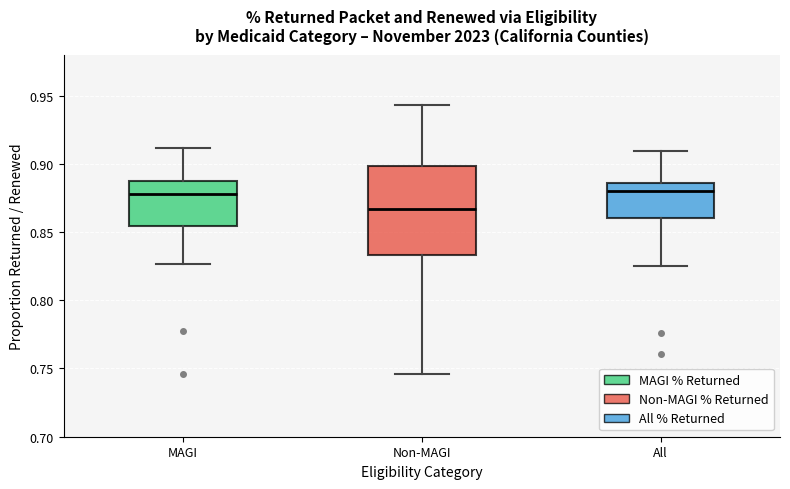

Where does the median line of the box for Non-MAGI sit on the y-axis? The values are not printed on the chart, so give them approximately, as read against the axis.

0.865